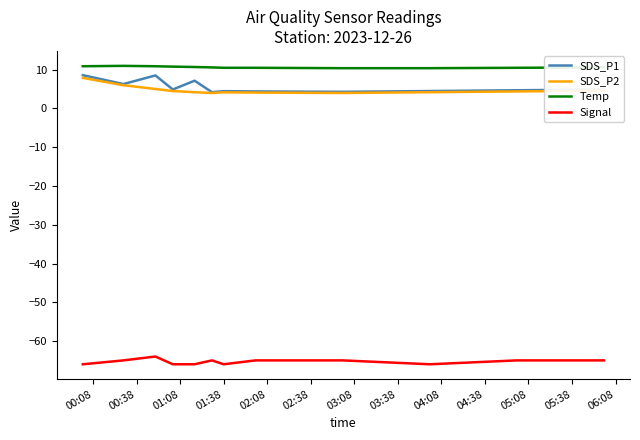

True or false: Signal has more than 1 points higher than both neighbors.

True